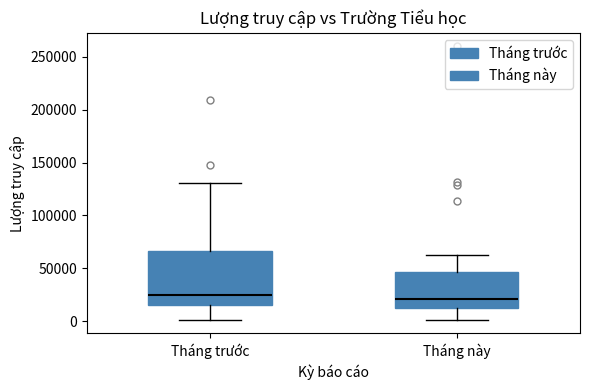

Reading left to right, read every box against the y-axis: the position of its median line, the range the box covers, and the ends of its whiskers. The values are not printed on the chart, so give them approximately, as read against the axis.

Tháng trước: median 25000, box 15000 to 65000, whiskers 0 to 130000
Tháng này: median 20000, box 15000 to 45000, whiskers 0 to 65000